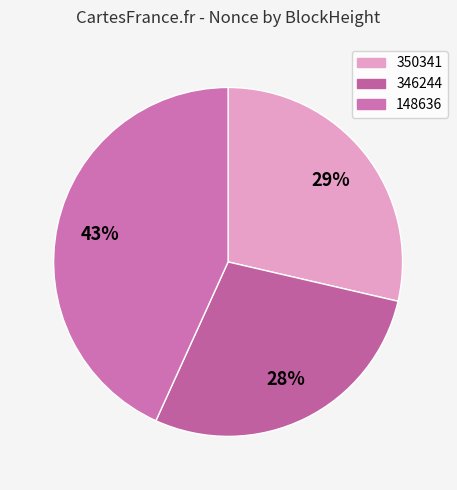

To the nearest percent, what is the difference between the 148636 and 346244 slice percentages?

15%